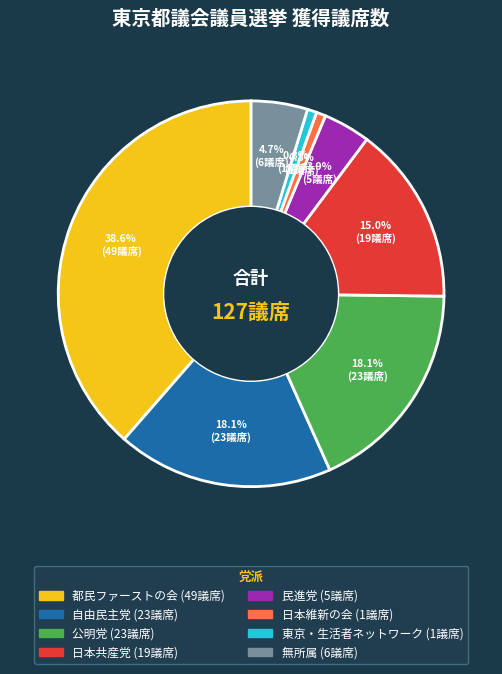

Which category has the biggest portion of the pie?

都民ファーストの会